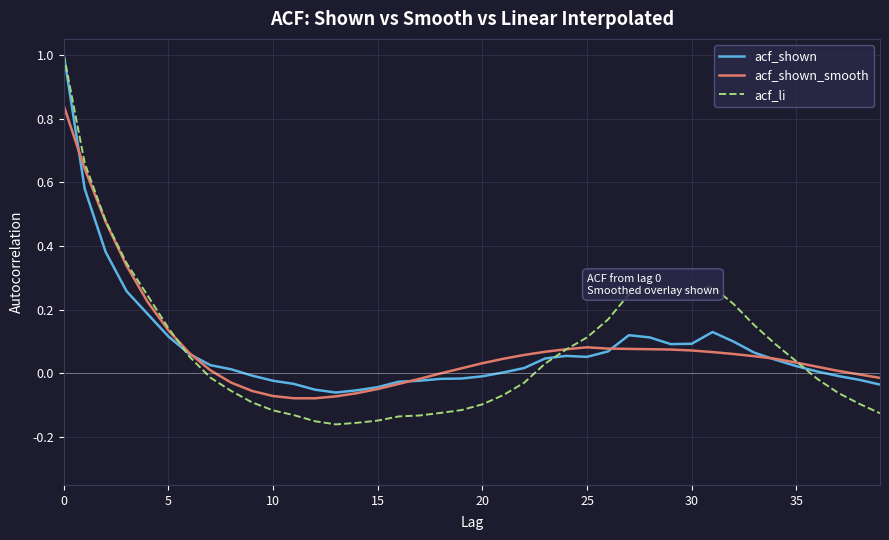

What is the greatest value displayed?

1.0